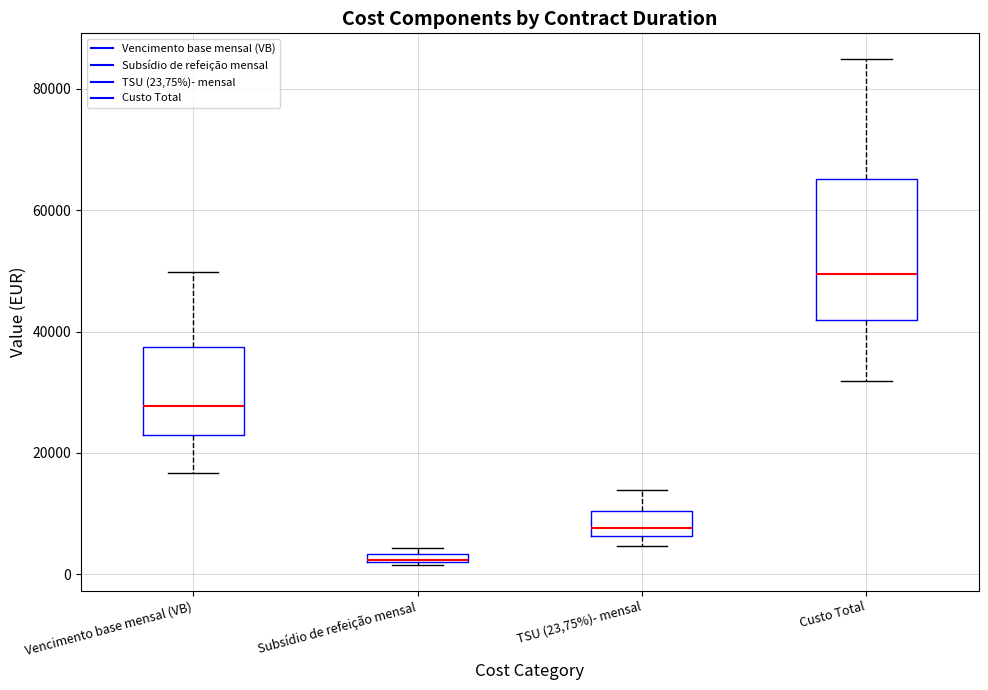

Where does the median line of the box for Vencimento base mensal (VB) sit on the y-axis? The values are not printed on the chart, so give them approximately, as read against the axis.

28000